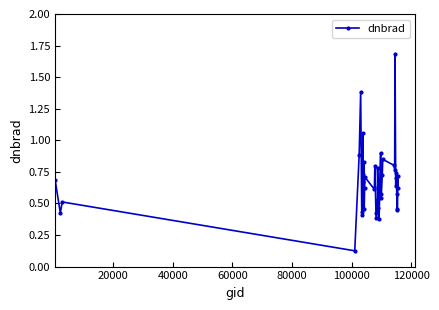

What is the sum of all values?

26.7